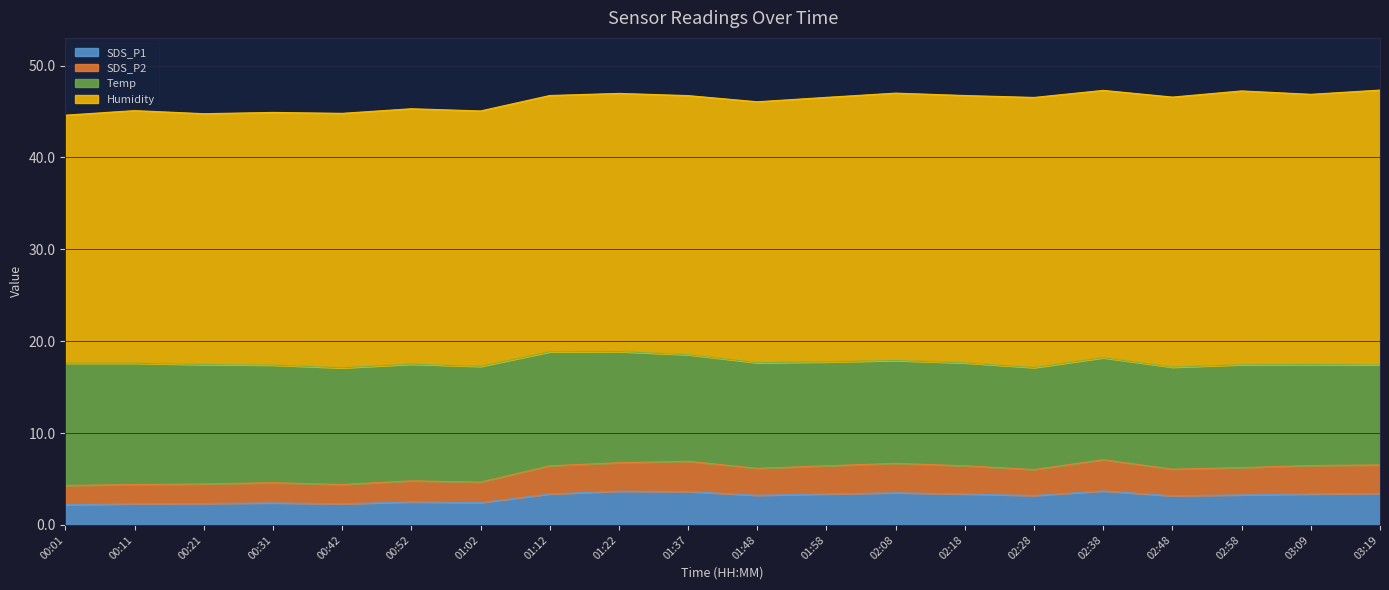

At which label does SDS_P2 reach its minimum?

00:01